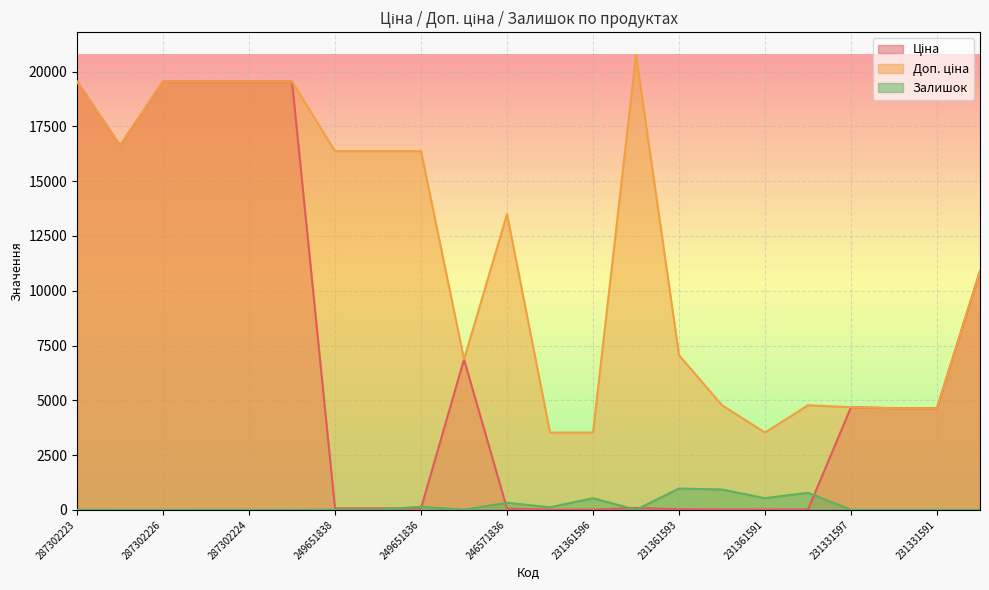

What is the label of the 8th point from the left?

249651837